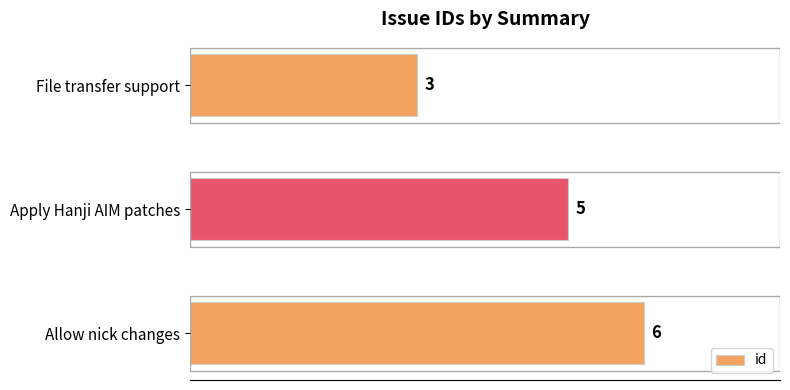

The value at File transfer support is 3. True or false?

True